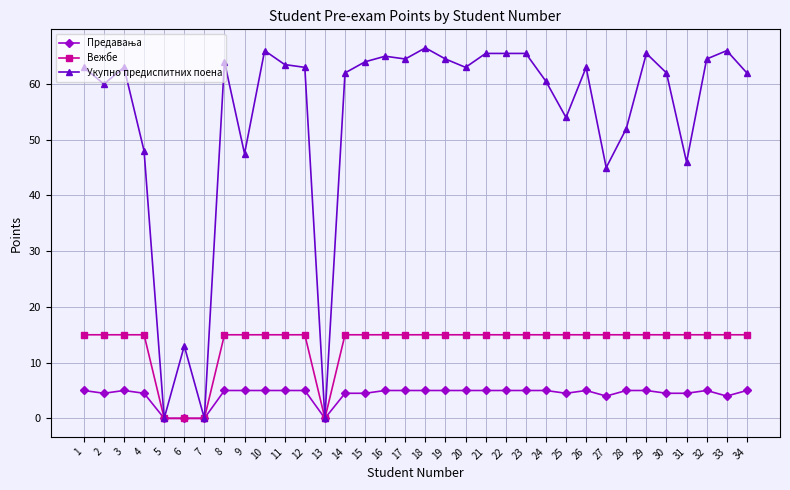

Where is the first local minimum for Укупно предиспитних поена?

2